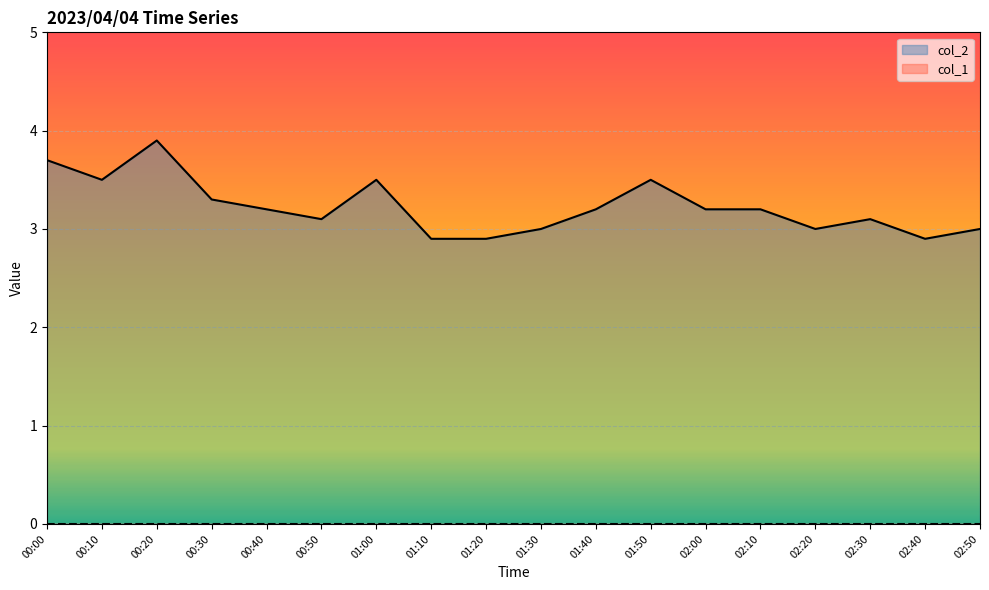

List the labels in order of value, smallest first.

01:10, 01:20, 02:40, 01:30, 02:20, 02:50, 00:50, 02:30, 00:40, 01:40, 02:00, 02:10, 00:30, 00:10, 01:00, 01:50, 00:00, 00:20